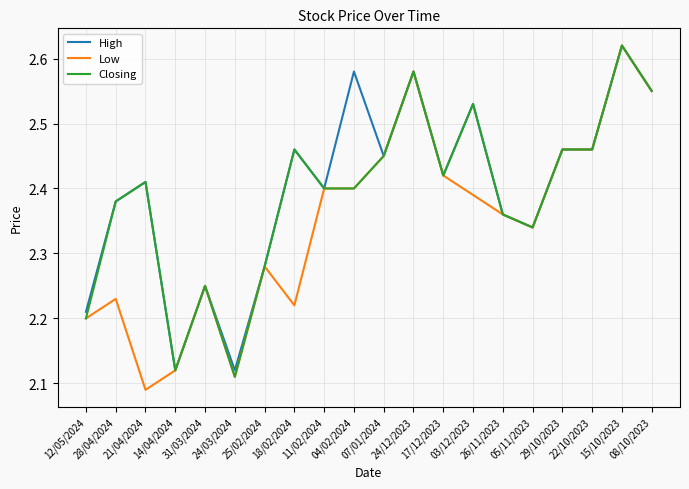

Which series has the largest range (max minus min)?

Low